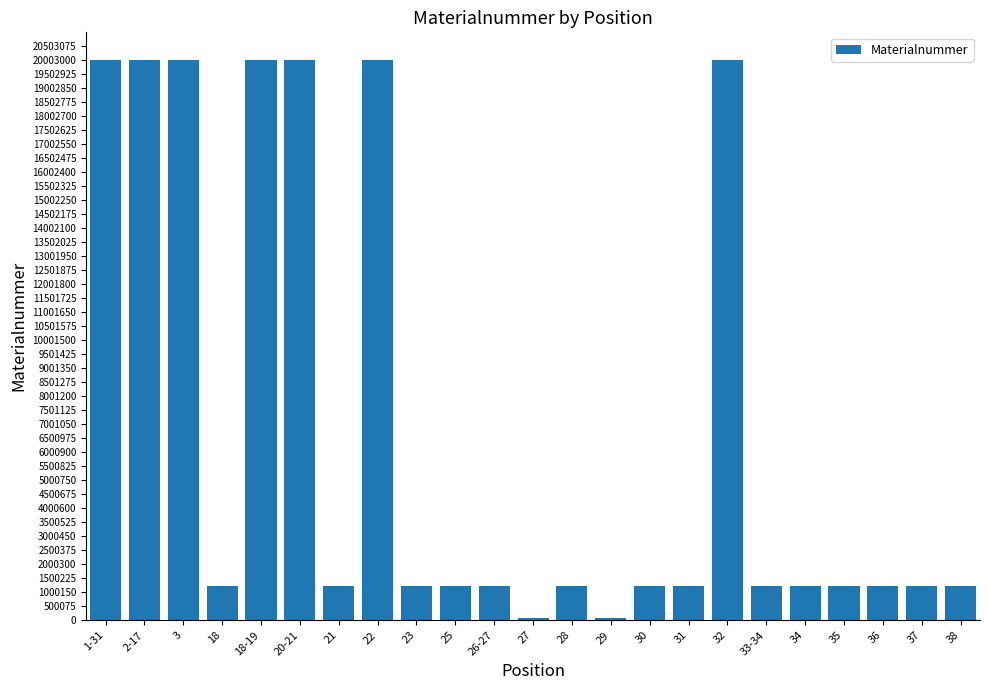

How many data points does each series have?

23